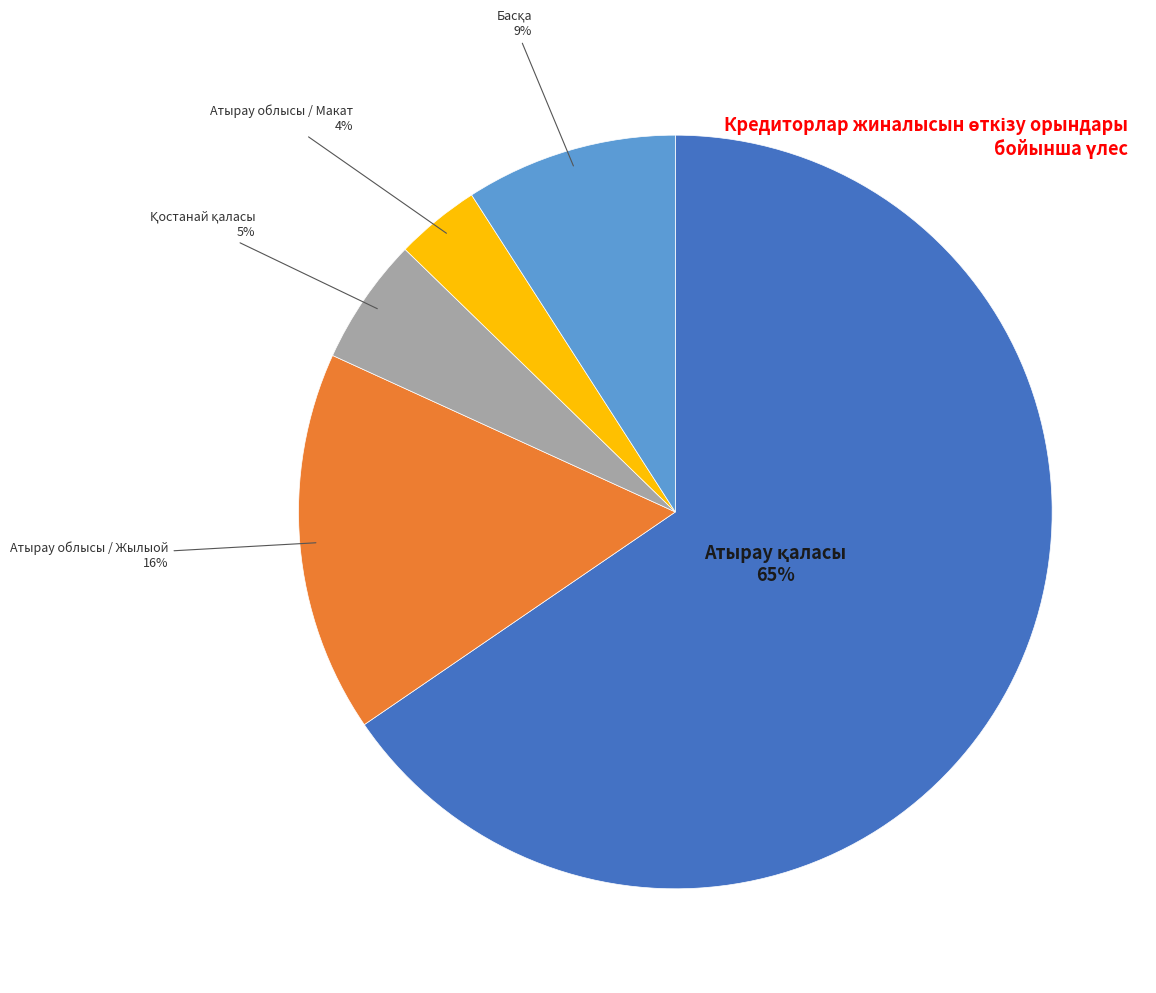

To the nearest percent, what is the difference between the largest and smallest slice percentages?

62%